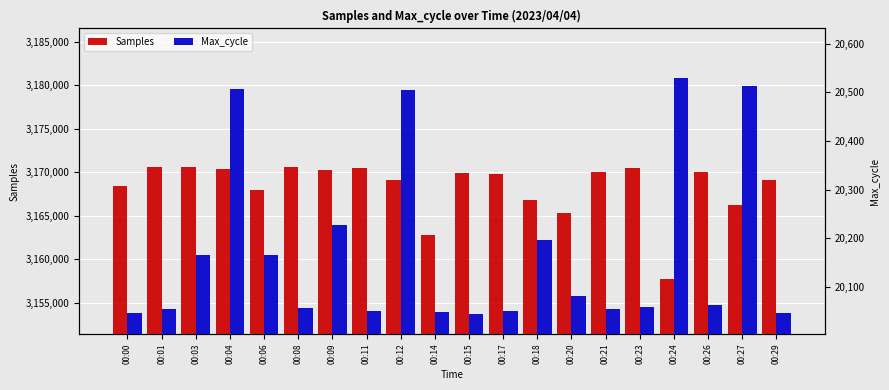

What are all the series names shown in the legend?

Samples, Max_cycle